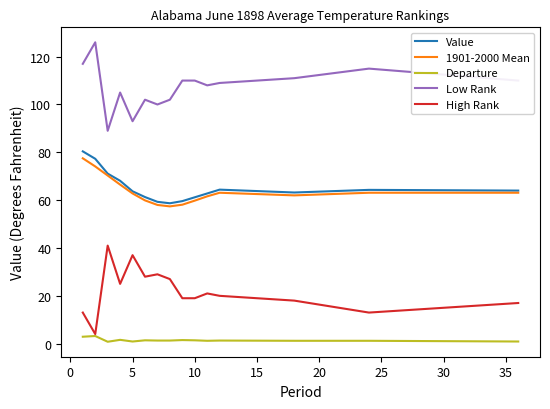

Which series has the largest total across all categories?

Low Rank